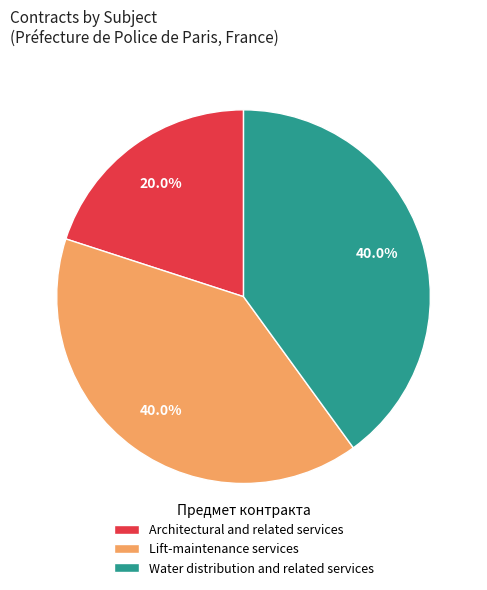

Count the number of slices in the pie.

3